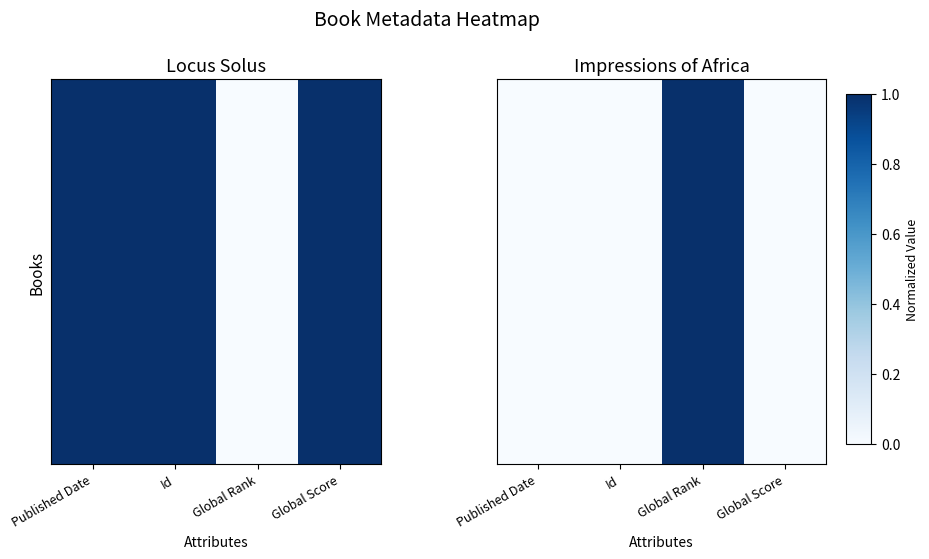

Count the number of values greater than 0.

1